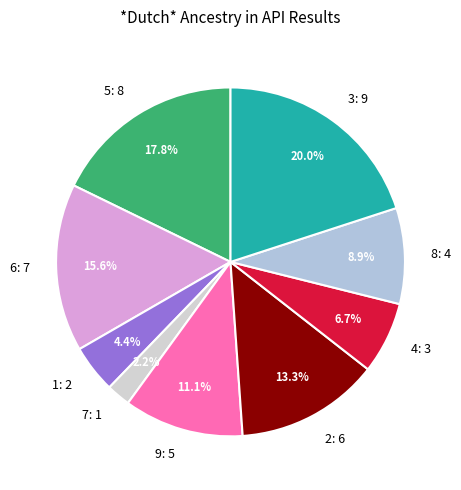

Is it true that 7 is 2% of the pie?

True